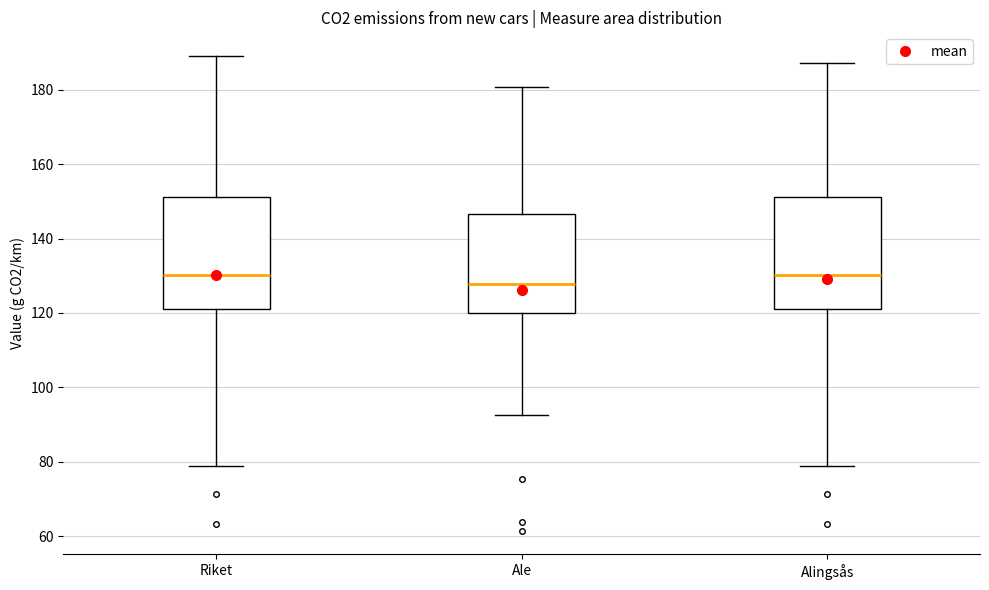

Reading left to right, read every box against the y-axis: the position of its median line, the range the box covers, and the ends of its whiskers. The values are not printed on the chart, so give them approximately, as read against the axis.

Riket: median 130, box 122 to 152, whiskers 78 to 190
Ale: median 128, box 120 to 146, whiskers 92 to 180
Alingsås: median 130, box 122 to 152, whiskers 78 to 188